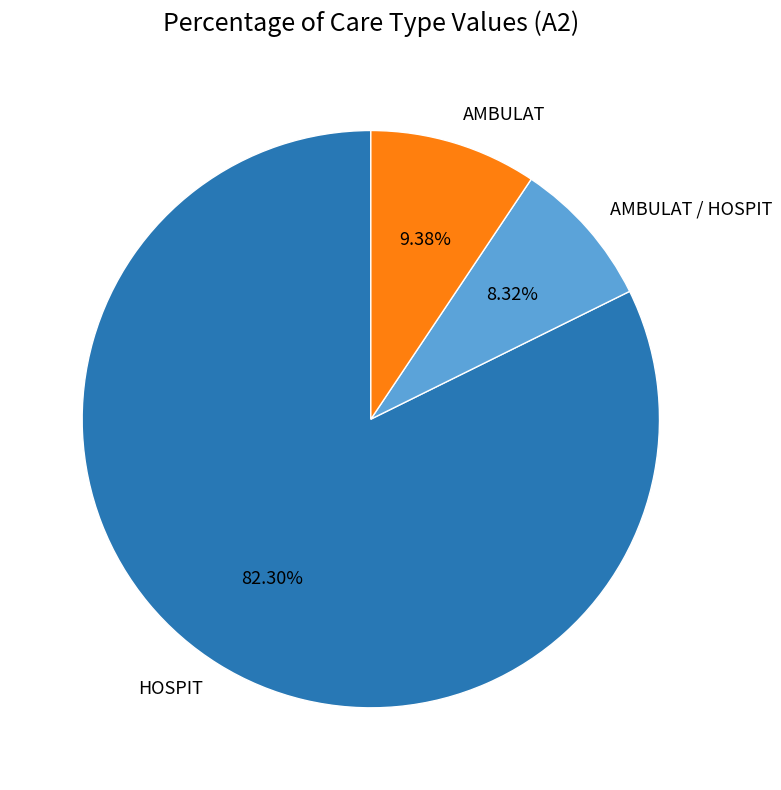

Which category has the biggest portion of the pie?

HOSPIT